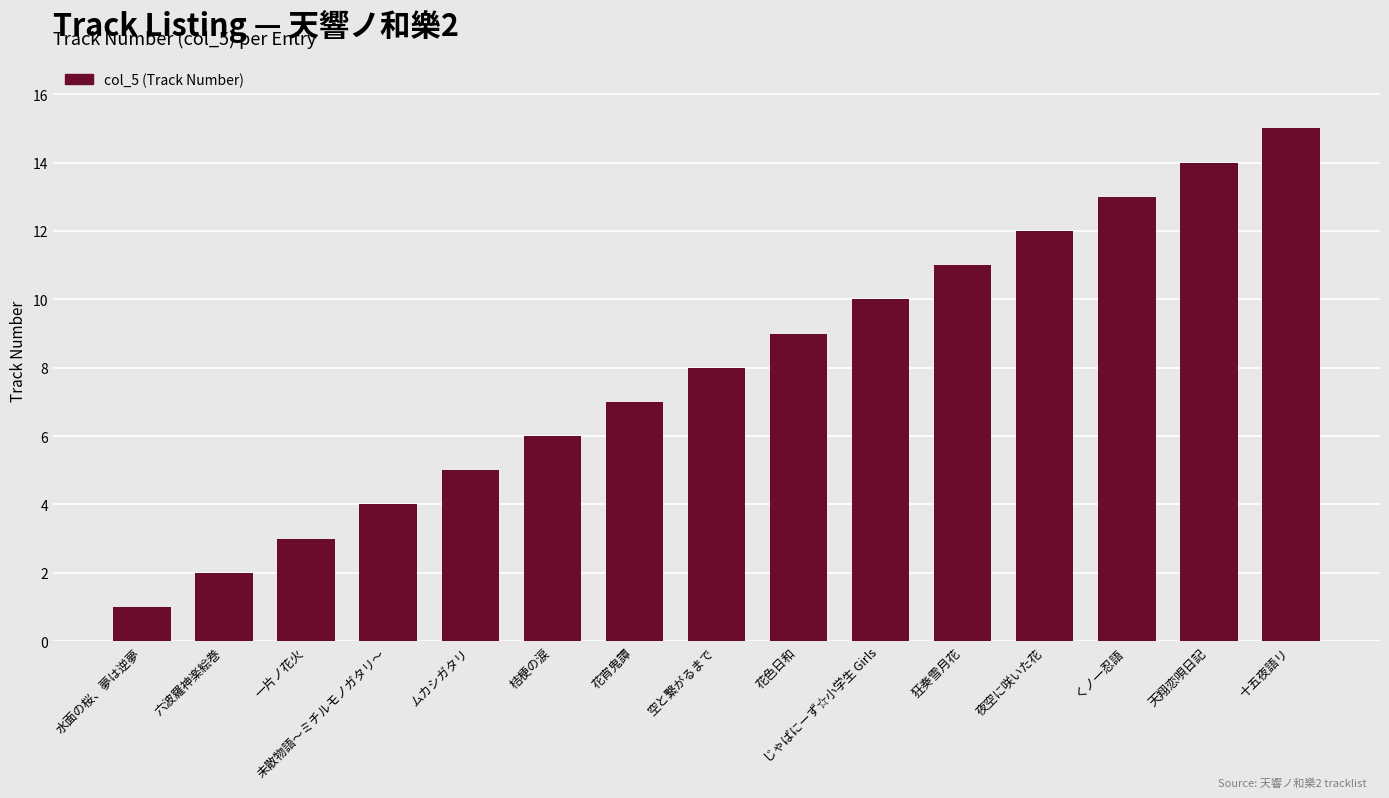

What is the sum of the values at 夜空に咲いた花 and 未散物語～ミチルモノガタリ～?

16